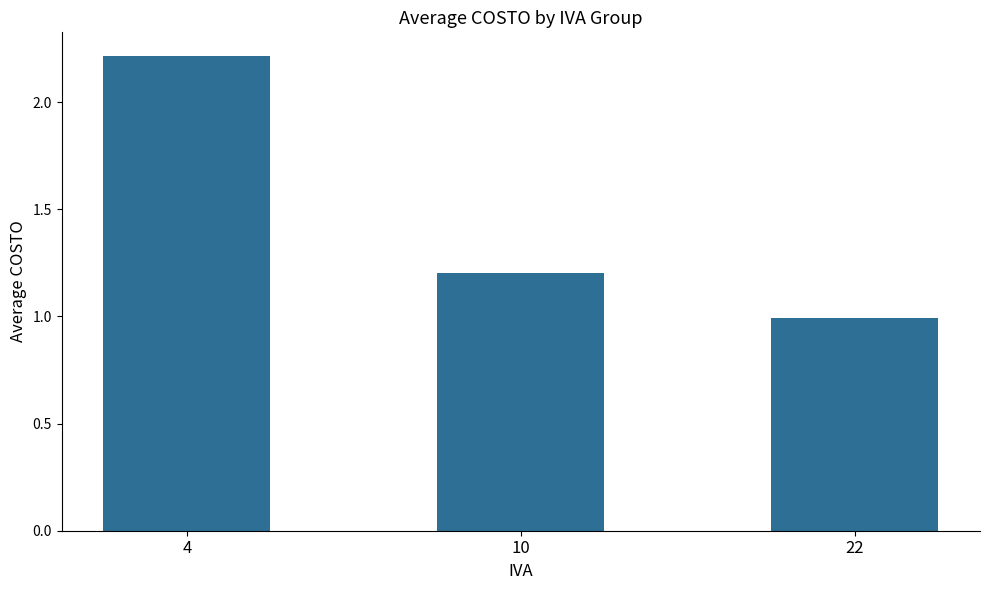

Count the values in the range 0 to 2.

2